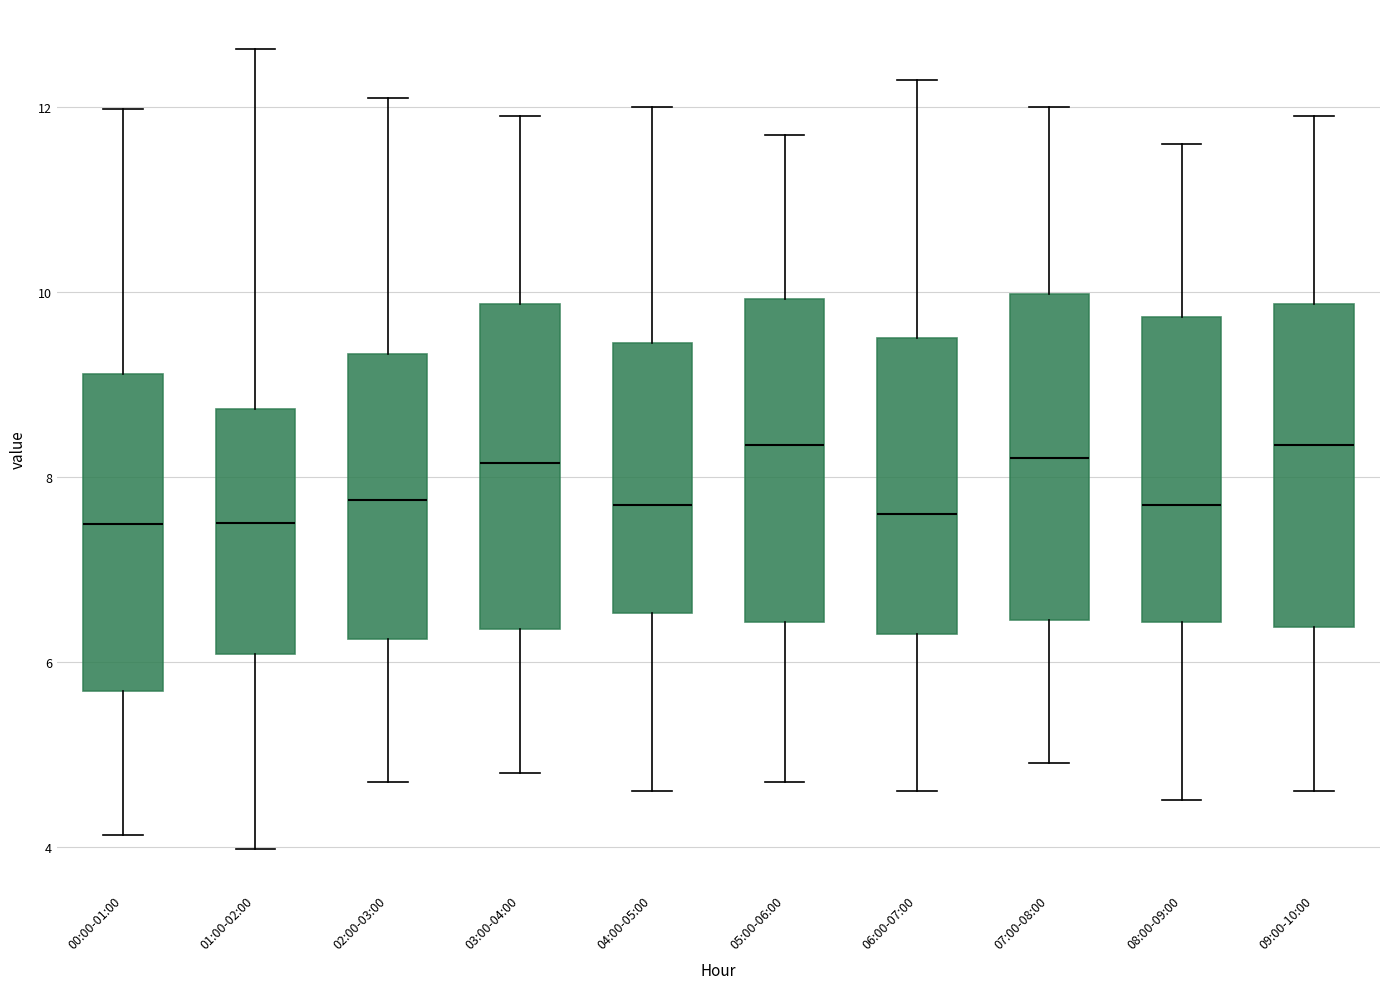

Reading left to right, read every box against the y-axis: the position of its median line, the range the box covers, and the ends of its whiskers. The values are not printed on the chart, so give them approximately, as read against the axis.

00:00-01:00: median 7.4, box 5.6 to 9.2, whiskers 4.2 to 12.0
01:00-02:00: median 7.6, box 6.0 to 8.8, whiskers 4.0 to 12.6
02:00-03:00: median 7.8, box 6.2 to 9.4, whiskers 4.8 to 12.2
03:00-04:00: median 8.2, box 6.4 to 9.8, whiskers 4.8 to 12.0
04:00-05:00: median 7.8, box 6.6 to 9.4, whiskers 4.6 to 12.0
05:00-06:00: median 8.4, box 6.4 to 10.0, whiskers 4.8 to 11.8
06:00-07:00: median 7.6, box 6.4 to 9.6, whiskers 4.6 to 12.4
07:00-08:00: median 8.2, box 6.4 to 10.0, whiskers 5.0 to 12.0
08:00-09:00: median 7.8, box 6.4 to 9.8, whiskers 4.6 to 11.6
09:00-10:00: median 8.4, box 6.4 to 9.8, whiskers 4.6 to 12.0